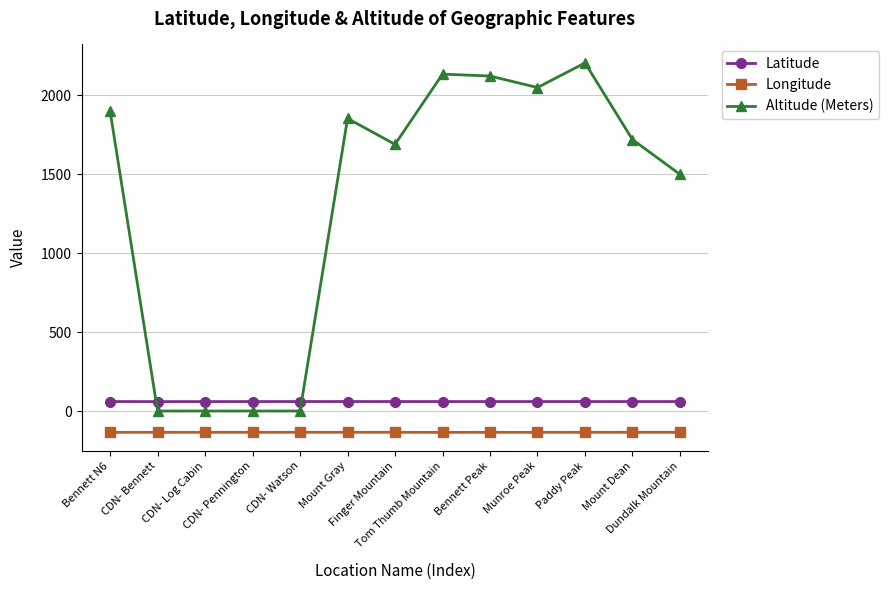

Is the value of Altitude (Meters) at CDN- Pennington greater than the value of Longitude at Mount Gray?

Yes